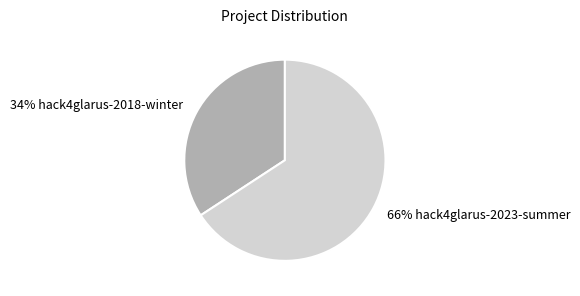

To the nearest percent, what is the average slice percentage?

50%